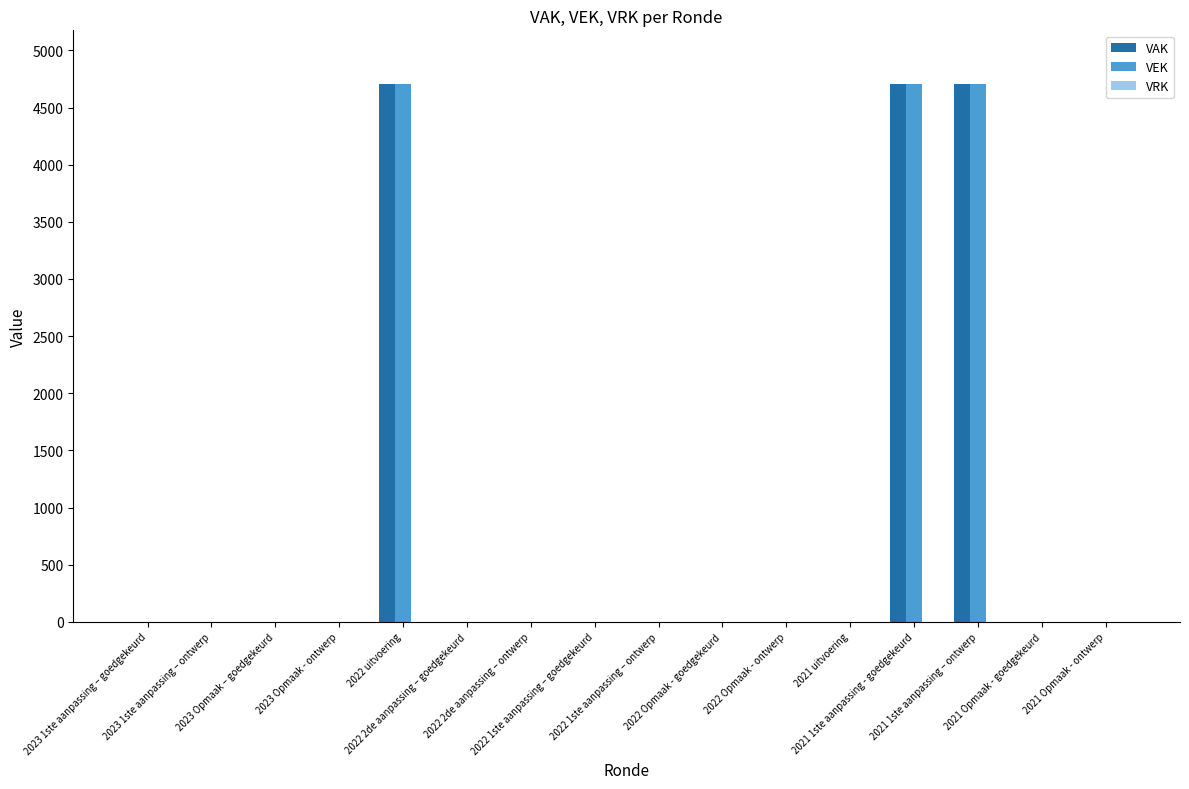

Does the chart contain stacked bars?

No